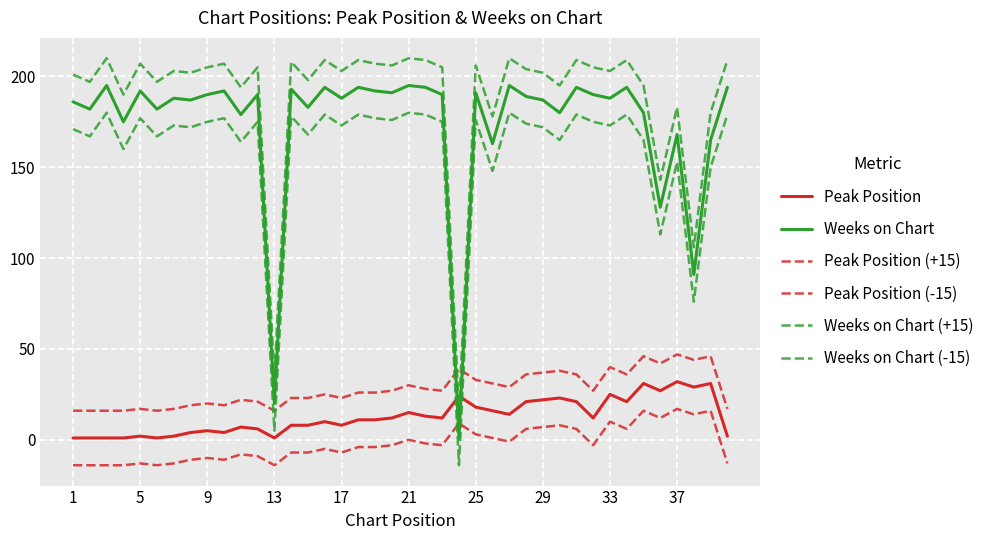

Does the chart have visible grid lines?

Yes